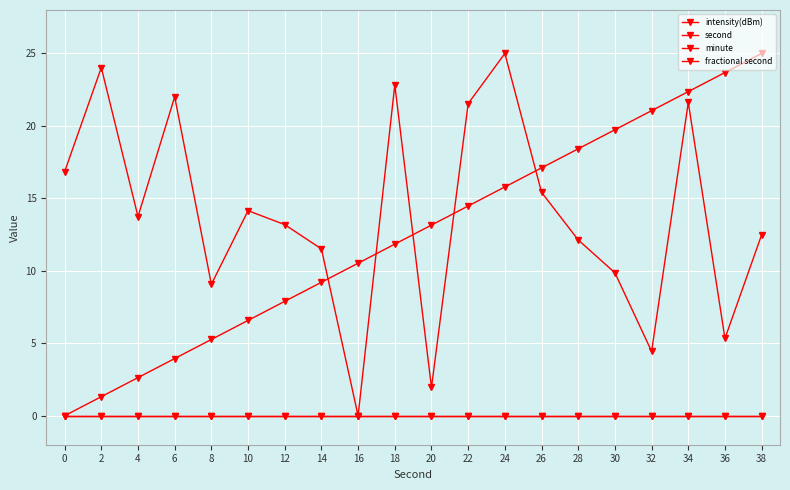

Is this an area chart (filled region under the line)?

No